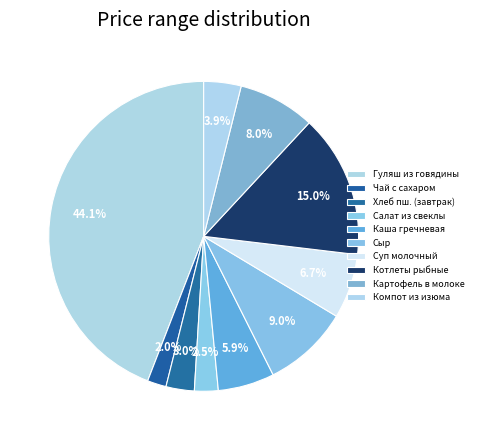

How many segments does this pie chart have?

10